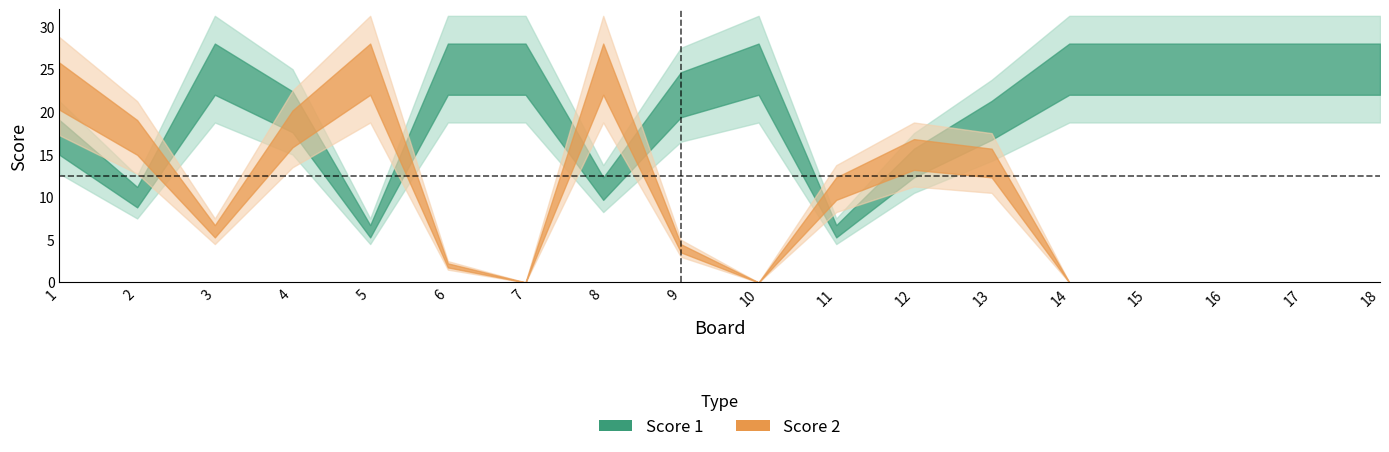

What is the difference between the Score 1 values at 8 and 4?

9